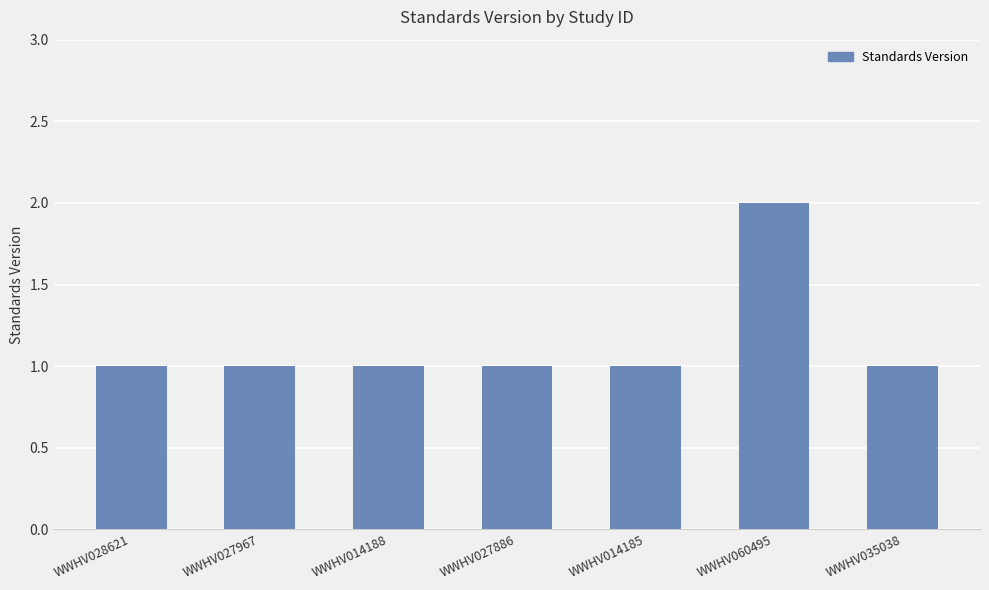

True or false: the data shows 4 at WWHV060495.

False